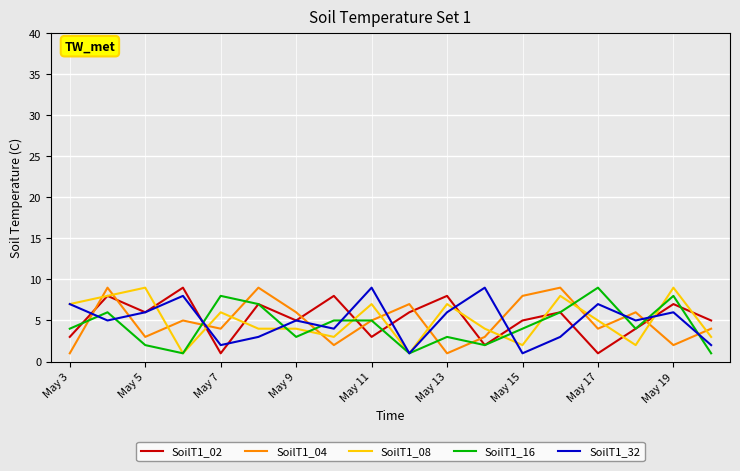

True or false: SoilT1_04 and SoilT1_32 cross at least once.

True